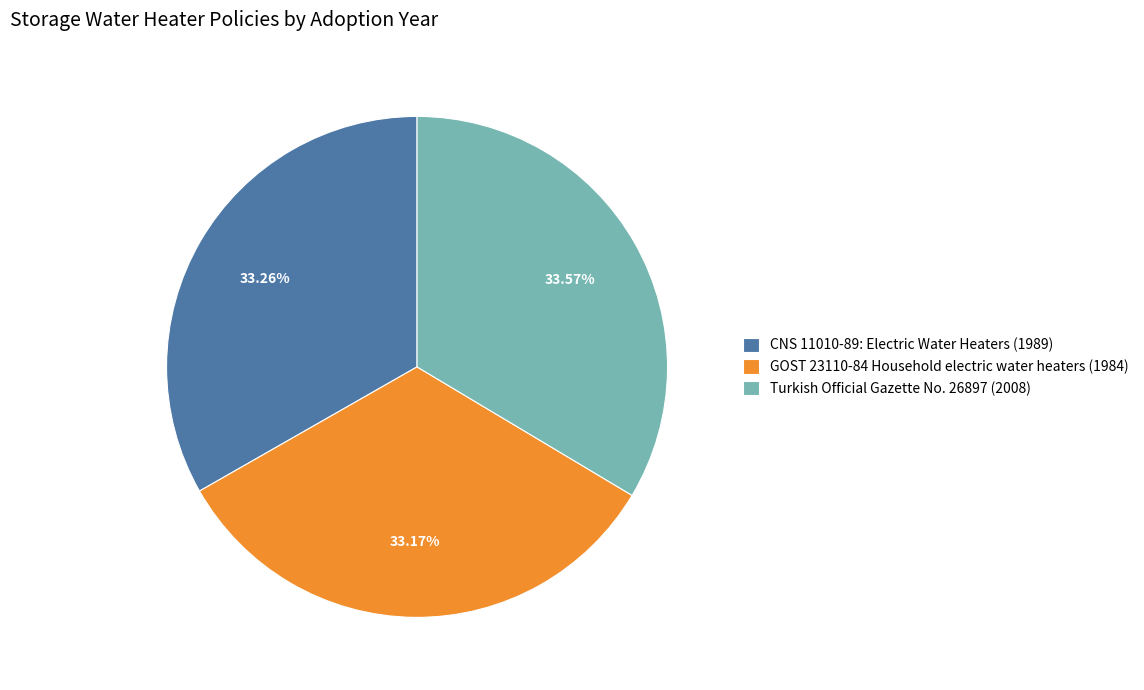

To the nearest percent, what is the combined percentage of GOST 23110-84 Household electric water heaters and CNS 11010-89: Electric Water Heaters?

66%